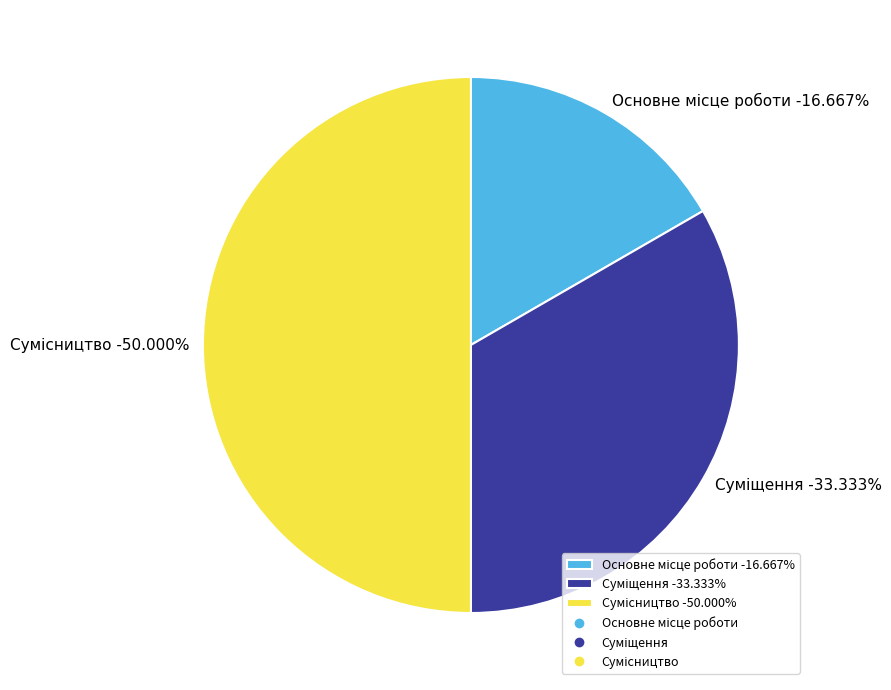

Is there a majority slice in this chart?

No